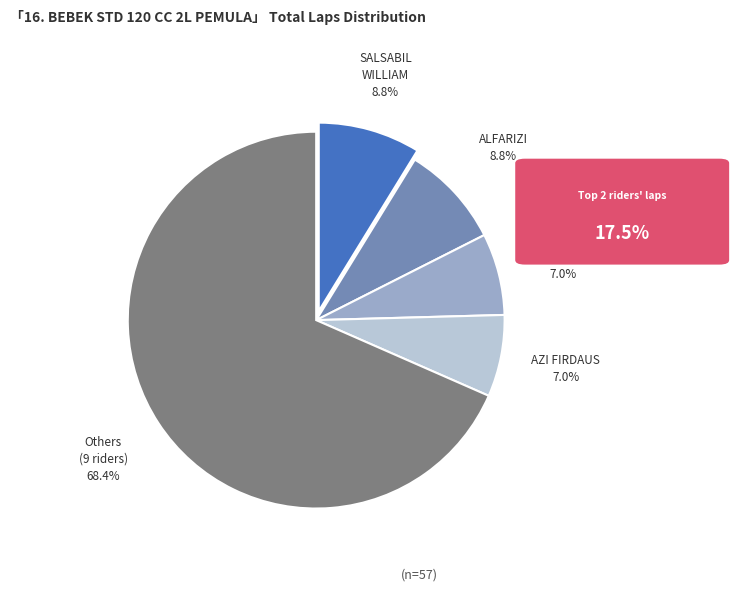

To the nearest percent, what is the difference between the largest and smallest slice percentages?

61%